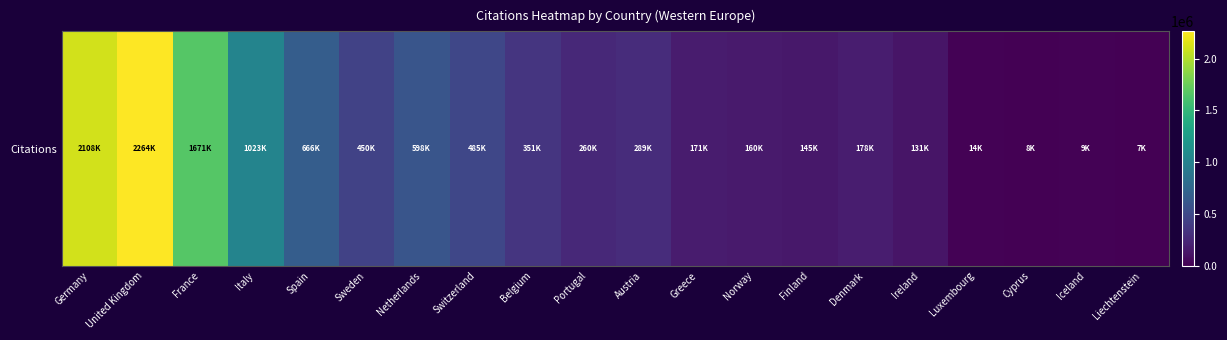

List the labels in order of value, smallest first.

Liechtenstein, Cyprus, Iceland, Luxembourg, Ireland, Finland, Norway, Greece, Denmark, Portugal, Austria, Belgium, Sweden, Switzerland, Netherlands, Spain, Italy, France, Germany, United Kingdom